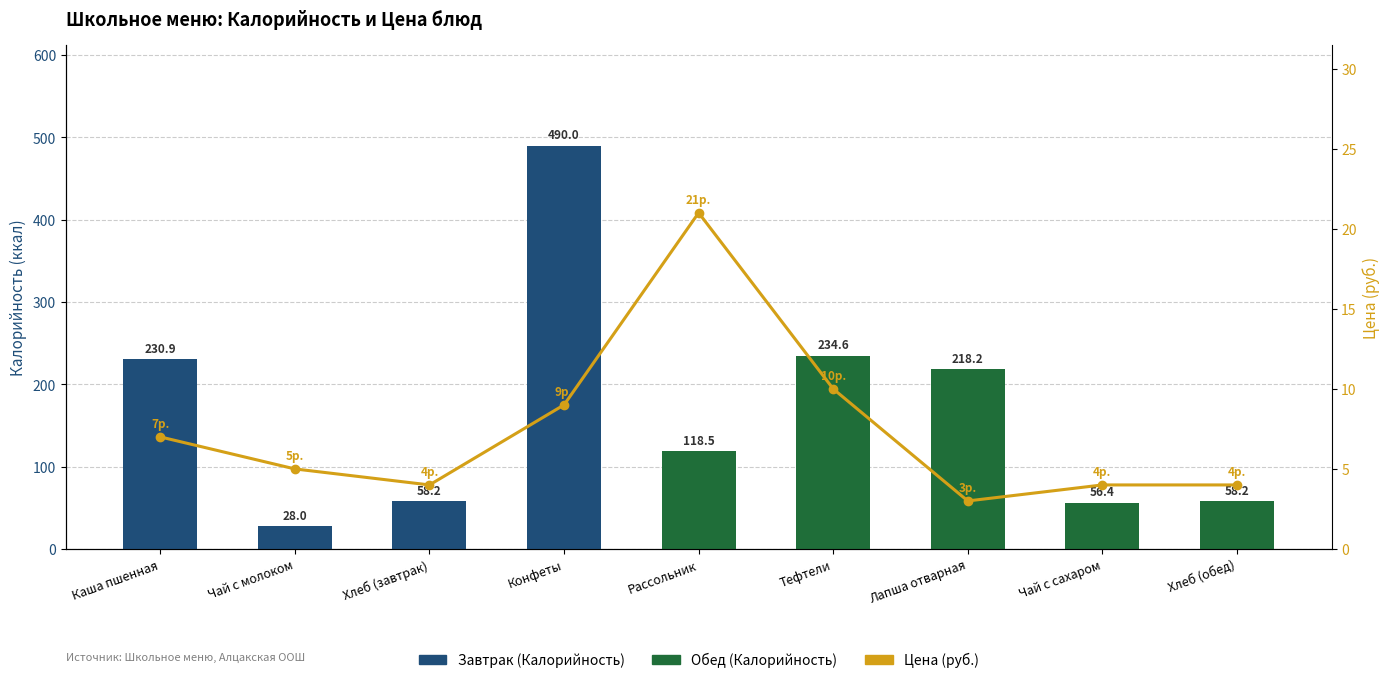

How many series are shown in this chart?

2